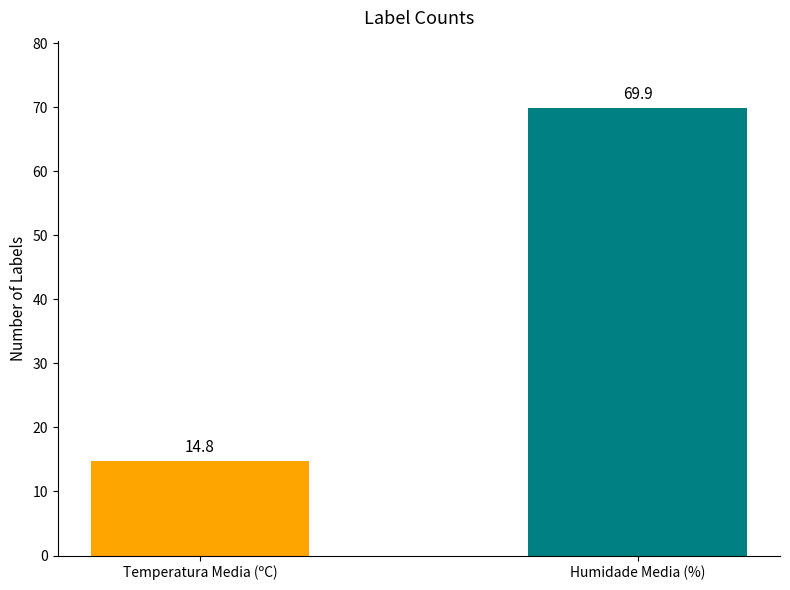

List the series in order of their overall mean, highest first.

Humidade (%), Temperatura (ºC)